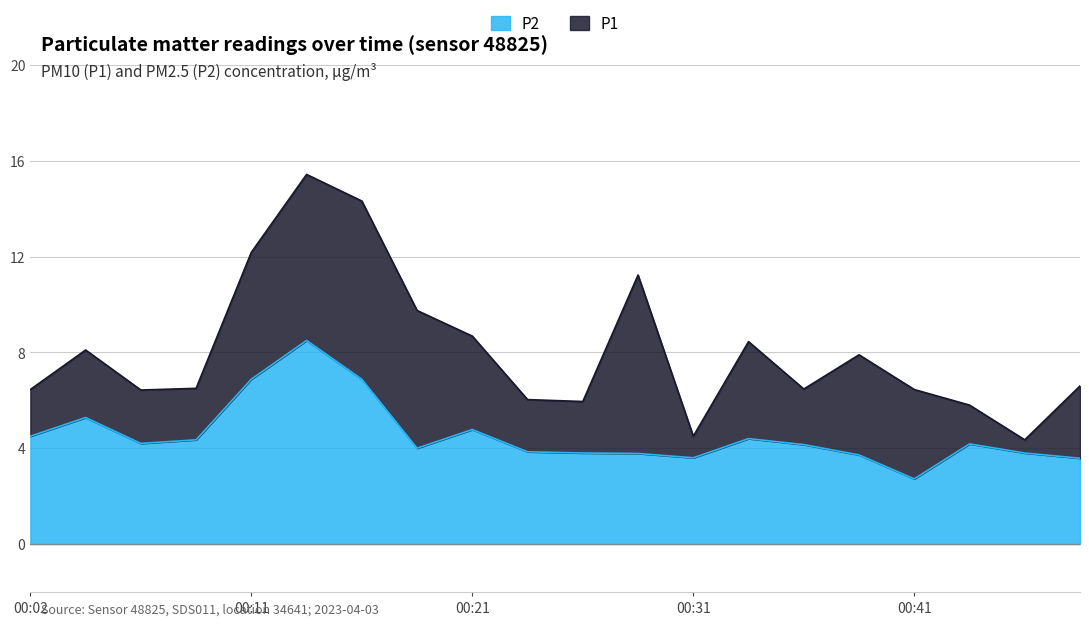

What is the minimum value shown in the chart?

2.7